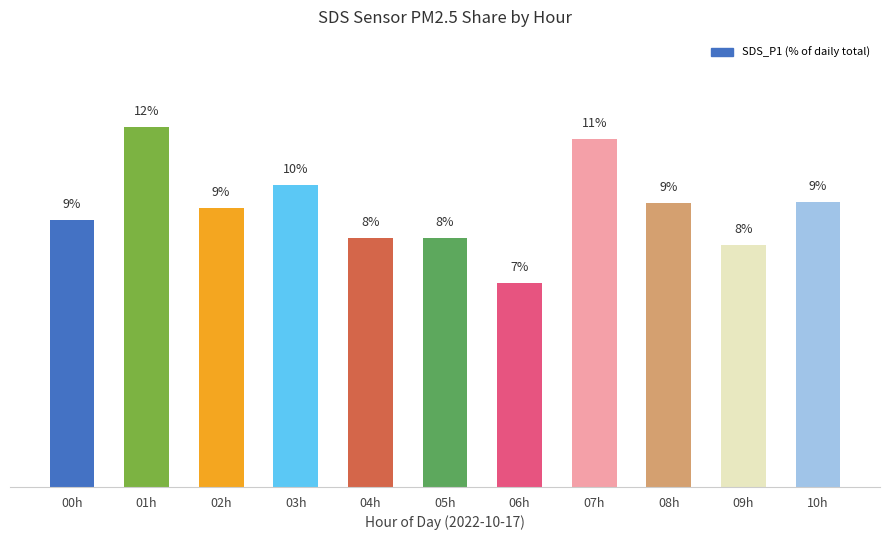

Reading left to right, what are all the values shown in this chart?

8.7	11.7	9.1	9.8	8.1	8.1	6.7	11.3	9.3	7.9	9.3